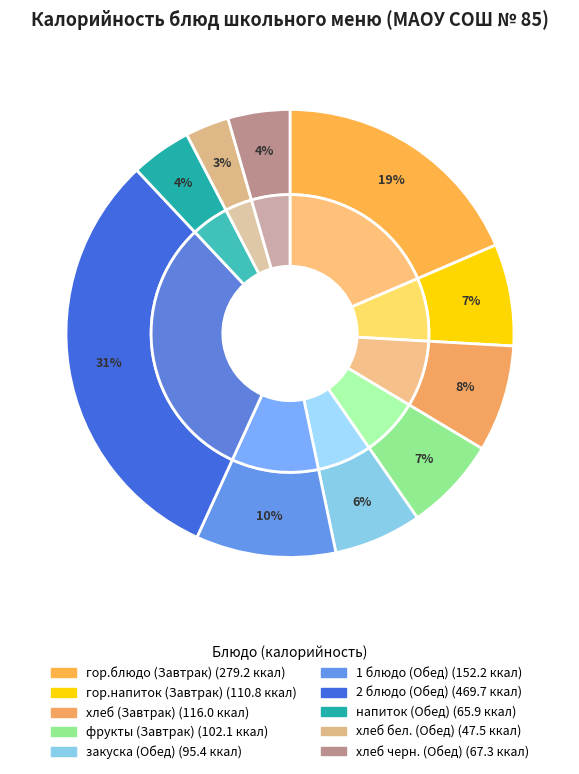

To the nearest percent, what is the difference between the 2 блюдо (Обед) and гор.напиток (Завтрак) slice percentages?

24%